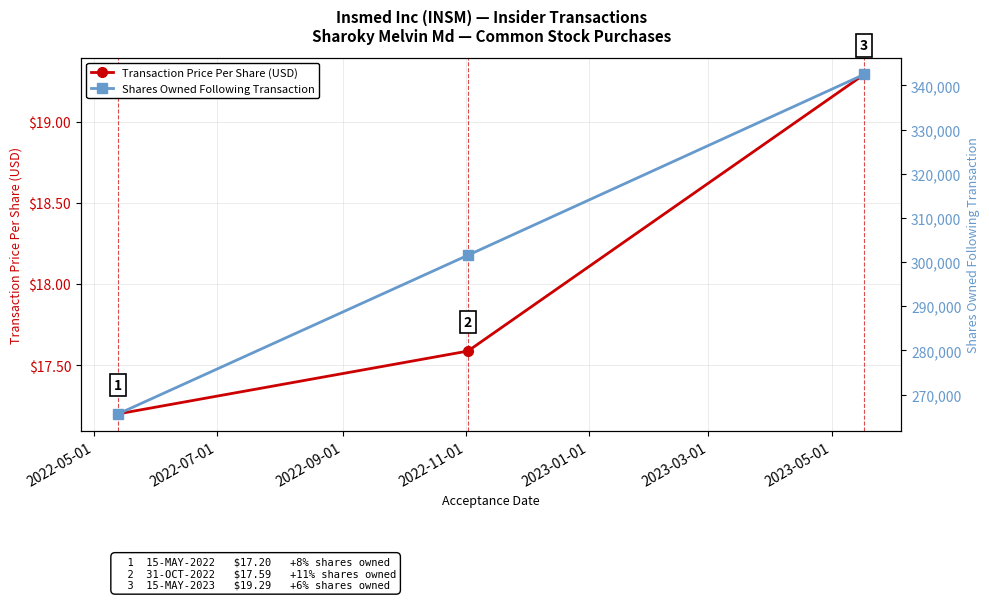

What is the value of the Transaction Price Per Share (USD) point at the 3rd from the left?

19.3